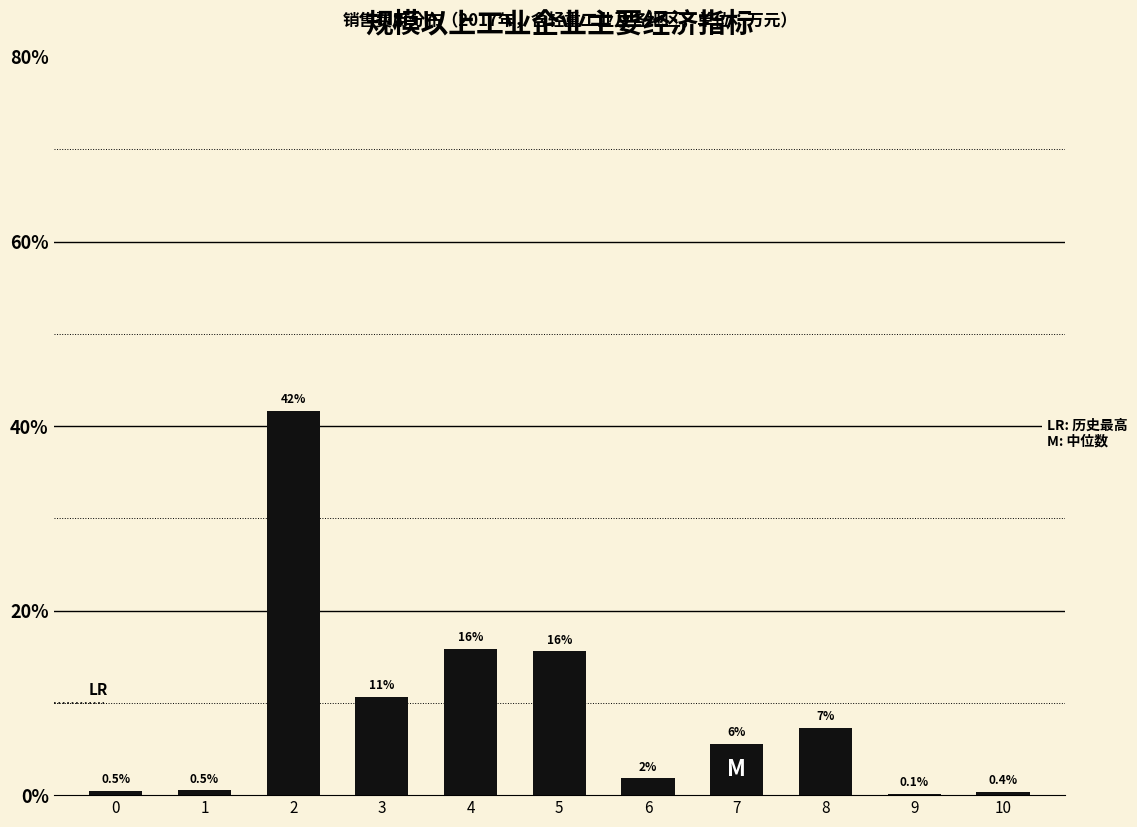

Are the bars horizontal?

No